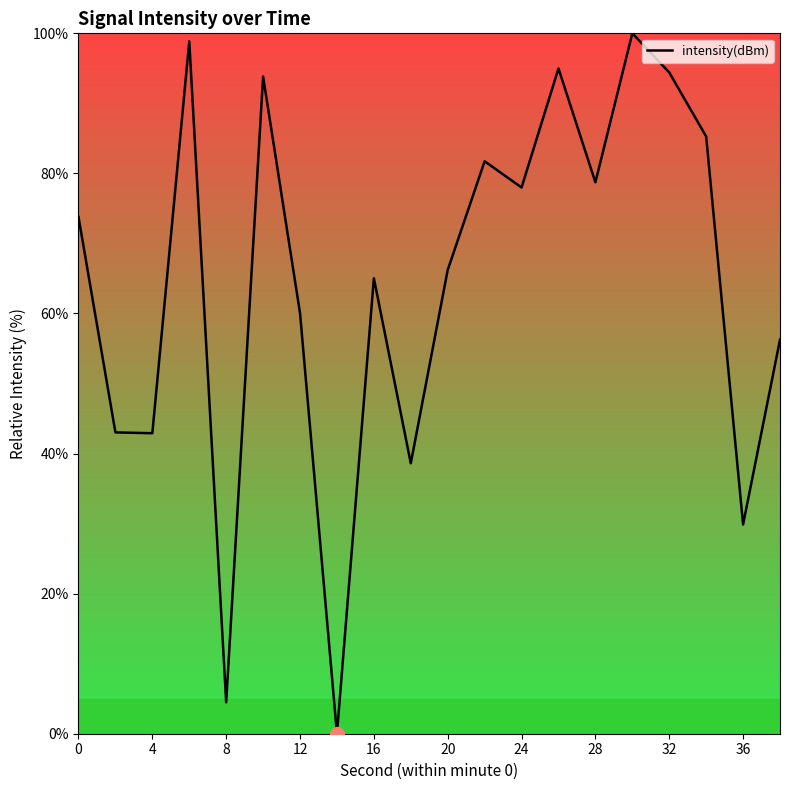

What is the difference between the maximum and minimum values?

100.0